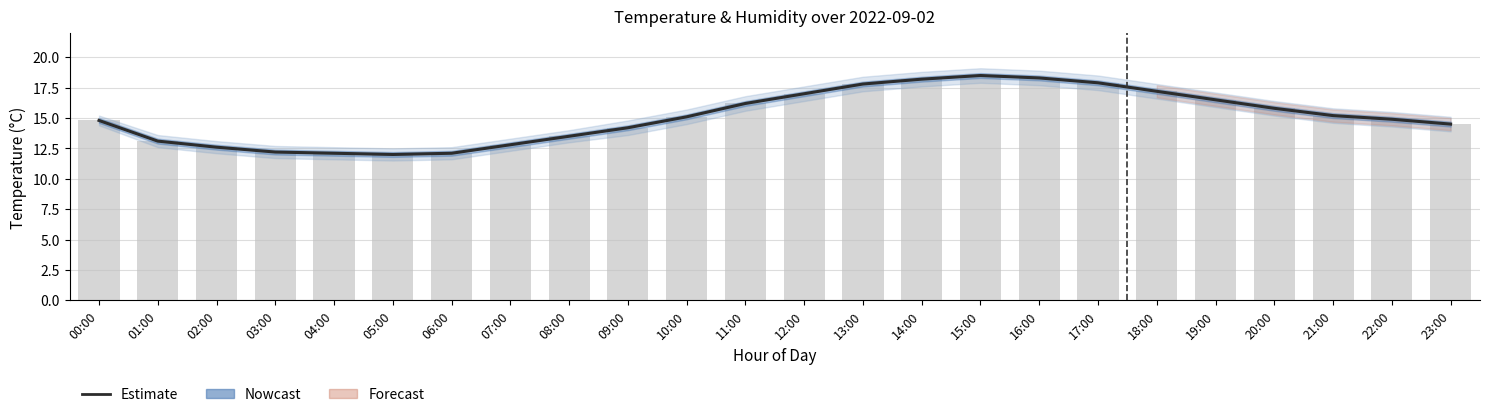

What is the difference between the Estimate values at 18:00 and 12:00?

0.2